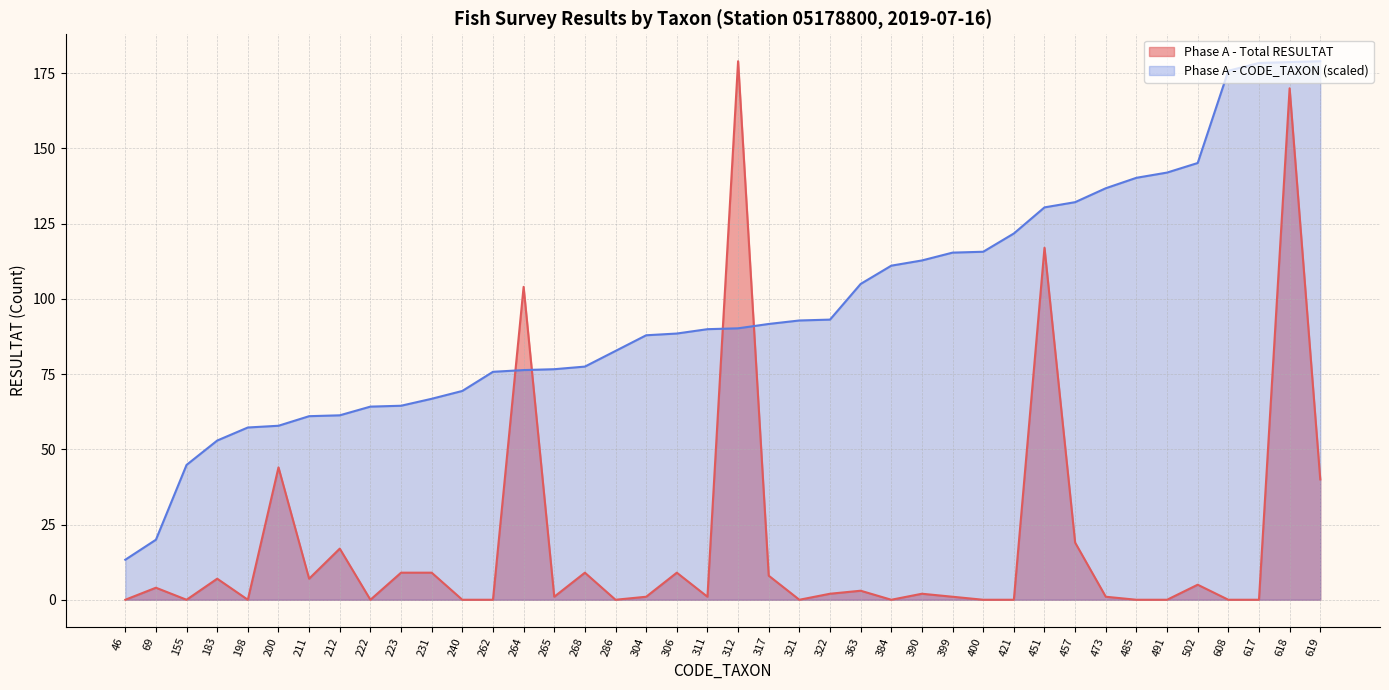

Is it true that Phase A - CODE_TAXON equals 115.4 at 399?

True